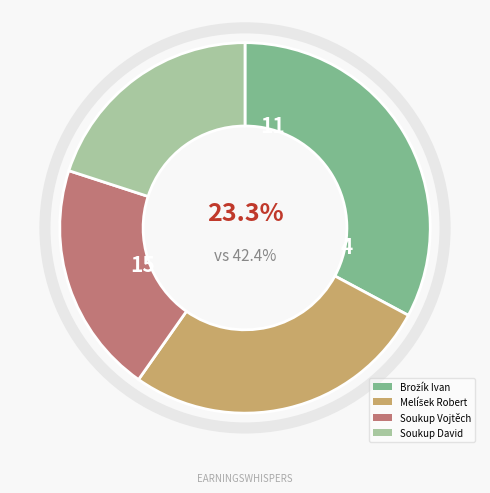

To the nearest percent, what is the average slice percentage?

25%